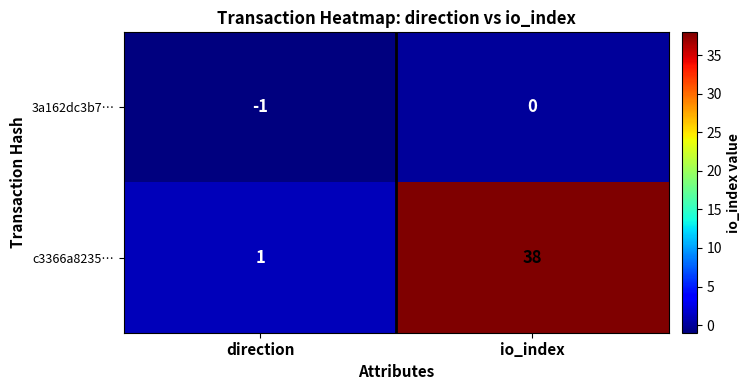

List the labels in order of 3a162dc3b7… value, largest first.

io_index, direction